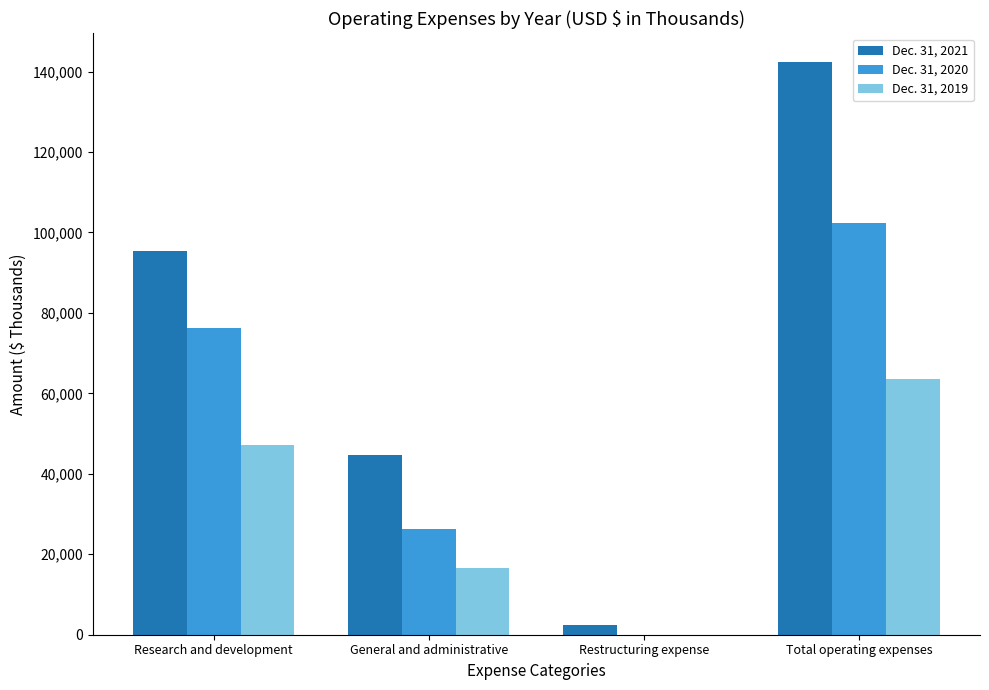

How many groups of bars are there?

4